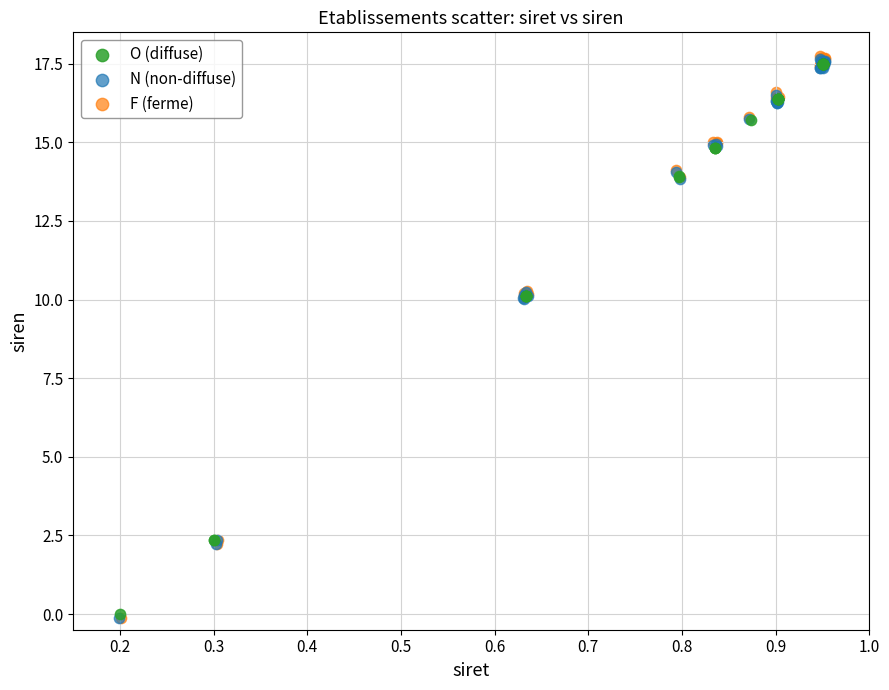

Which series has the largest Y range (max minus min)?

F (ferme)